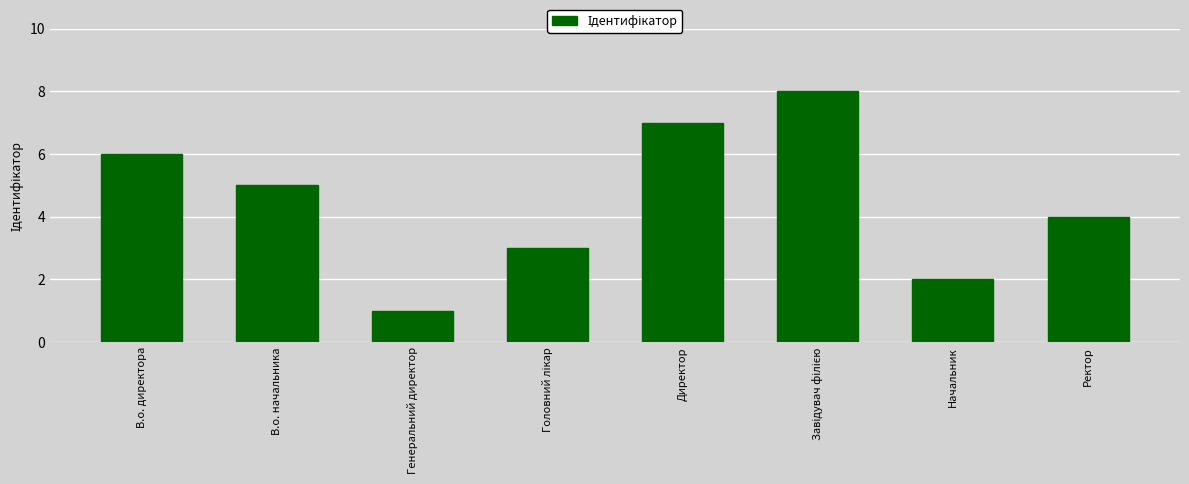

Are the bars grouped side by side (vs. stacked)?

No